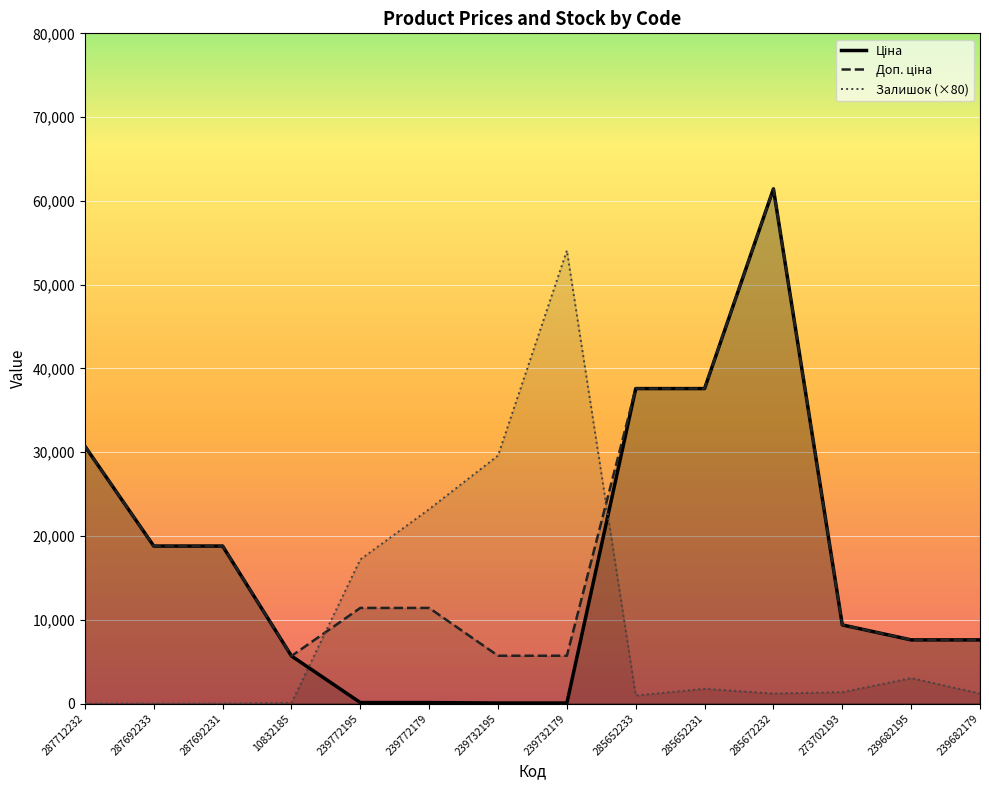

Reading right to left, list all the values displayed in this chart.

Ціна: 239682179=7596.5	239682195=7596.5	273702193=9384.0	285672232=61434.3	285652231=37593.6	285652233=37593.6	239732179=57.0	239732195=57.0	239772179=114.1	239772195=114.1	10832185=5673.8	287692231=18796.8	287692233=18796.8	287712232=30717.1
Доп. ціна: 239682179=7596.5	239682195=7596.5	273702193=9384.0	285672232=61434.3	285652231=37593.6	285652233=37593.6	239732179=5705.0	239732195=5705.0	239772179=11410.0	239772195=11410.0	10832185=5673.8	287692231=18796.8	287692233=18796.8	287712232=30717.1
Залишок: 239682179=1200.0	239682195=3040.0	273702193=1360.0	285672232=1200.0	285652231=1760.0	285652233=960.0	239732179=54080.0	239732195=29600.0	239772179=23200.0	239772195=17200.0	10832185=80.0	287692231=0.0	287692233=0.0	287712232=0.0